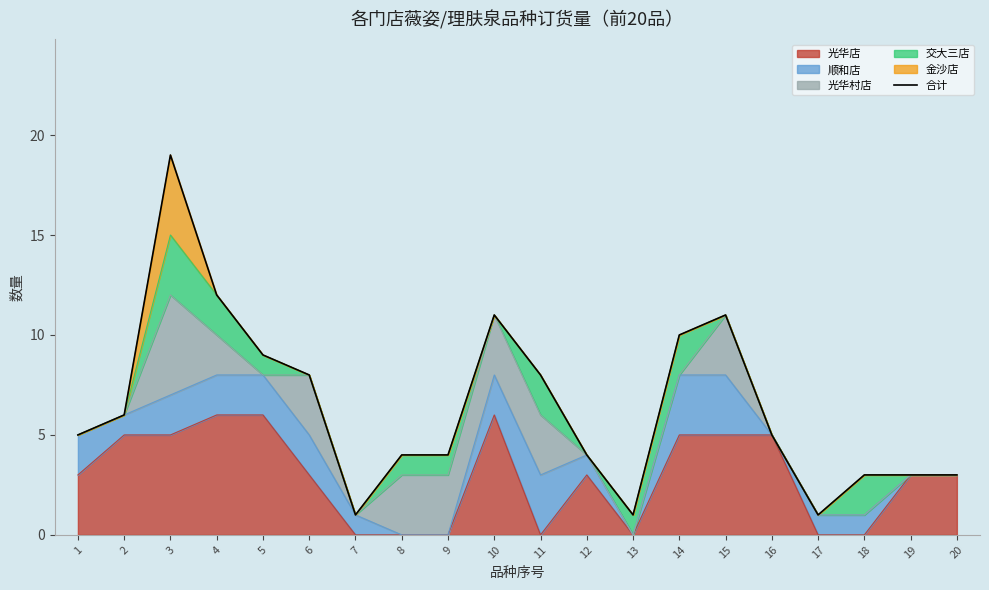

Between 20 and 7, which is larger?

20